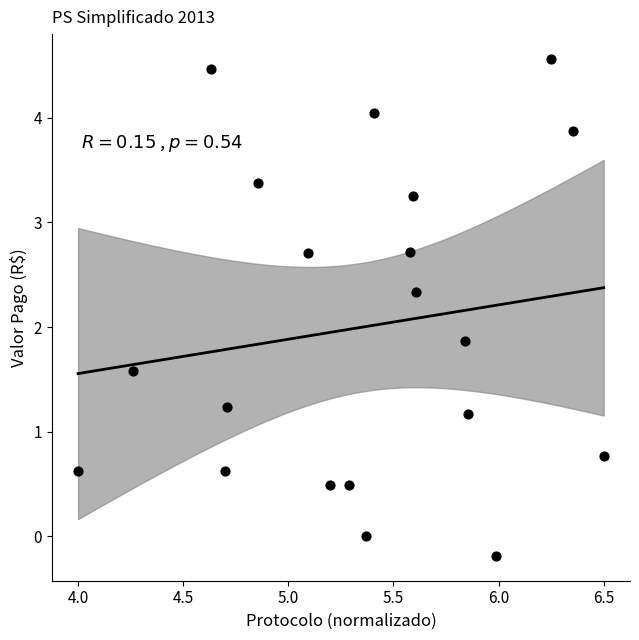

What Y value in the scatter plot is closest to 2?

1.9